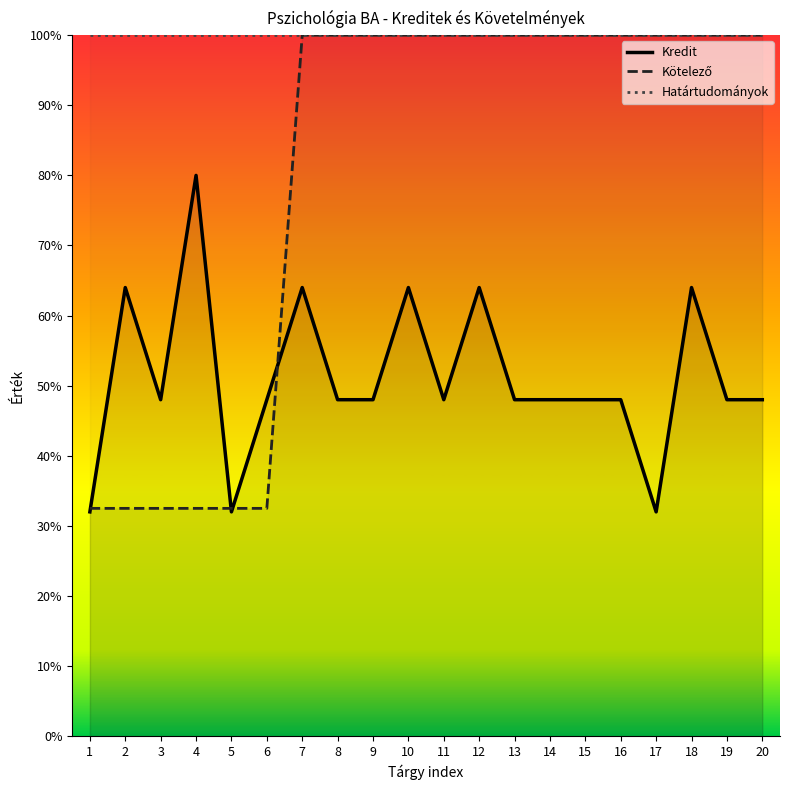

What is the difference between the Kötelező values at 13 and 5?

67.5